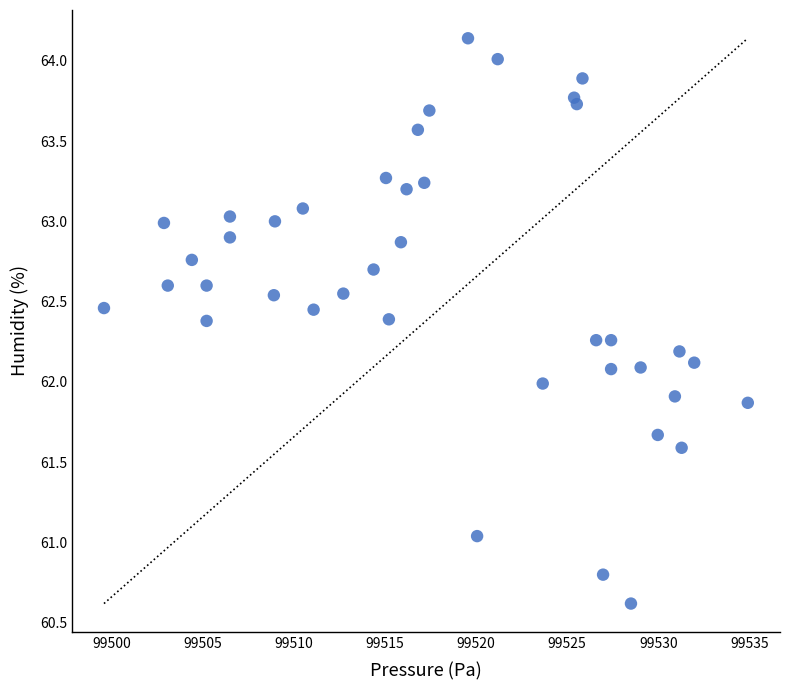

What is the range of X values (max minus min)?

35.3